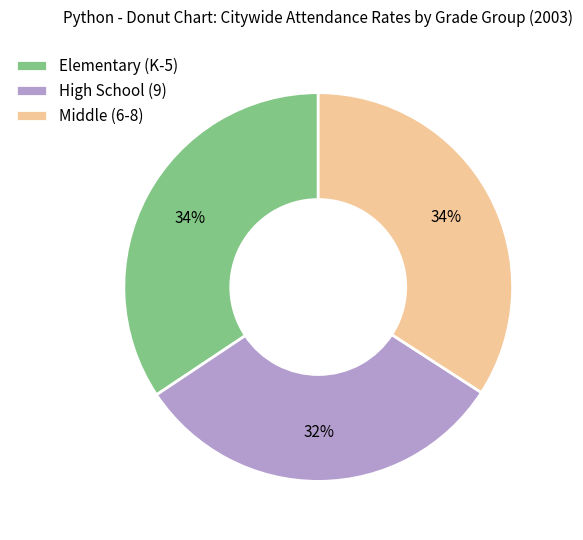

What percentage is the High School (9) slice, to the nearest percent?

32%